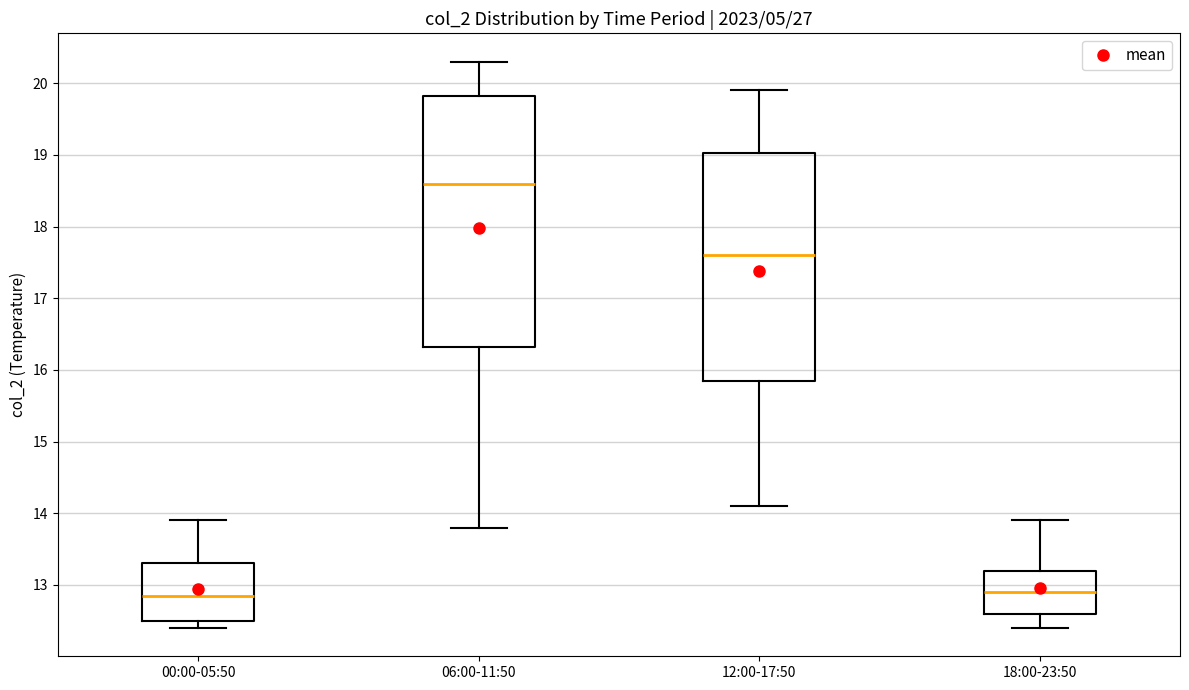

Which box's median line is the highest?

06:00-11:50